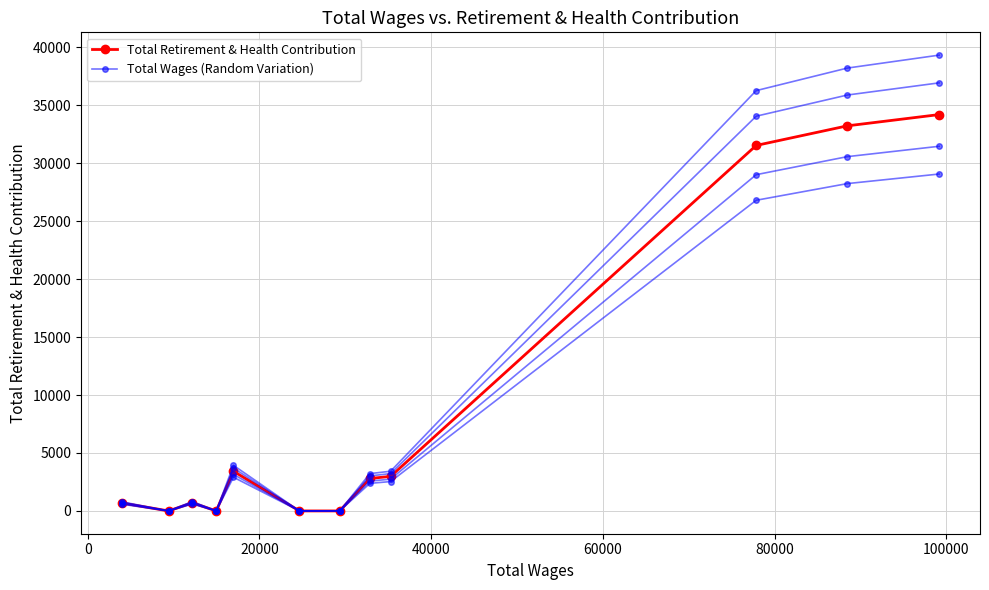

The Total Wages (scaled 1.08) series shows -14990.0 at 100000. True or false?

False